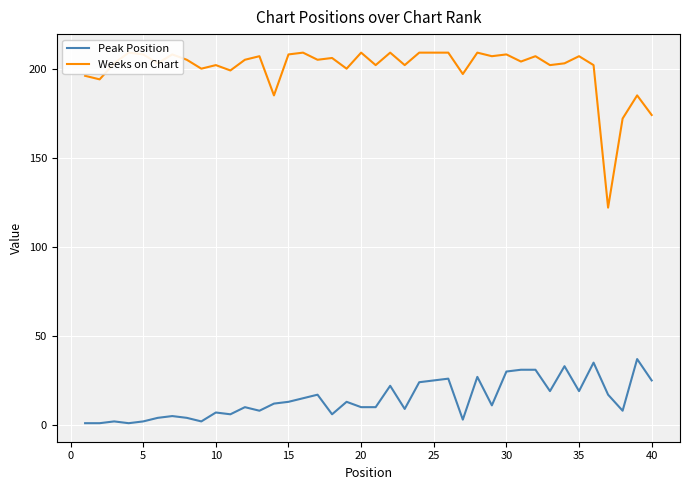

Reading left to right, transcribe all the data shown in this chart.

Peak Position: 1	1	2	1	2	4	5	4	2	7	6	10	8	12	13	15	17	6	13	10	10	22	9	24	25	26	3	27	11	30	31	31	19	33	19	35	17	8	37	25
Weeks on Chart: 196	194	203	209	208	203	208	205	200	202	199	205	207	185	208	209	205	206	200	209	202	209	202	209	209	209	197	209	207	208	204	207	202	203	207	202	122	172	185	174